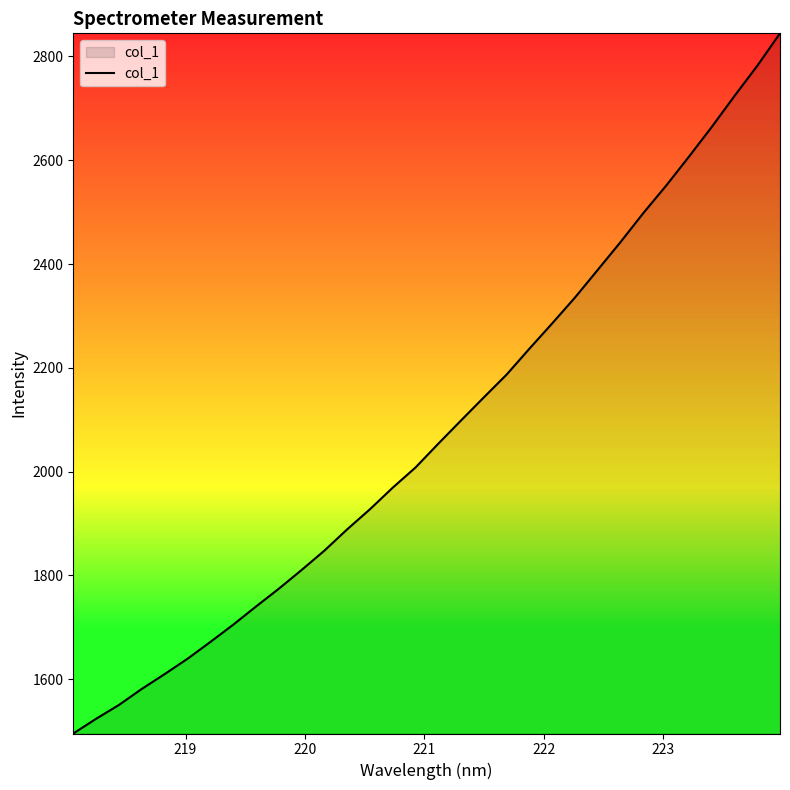

What is the difference between the maximum and minimum values?

1349.1